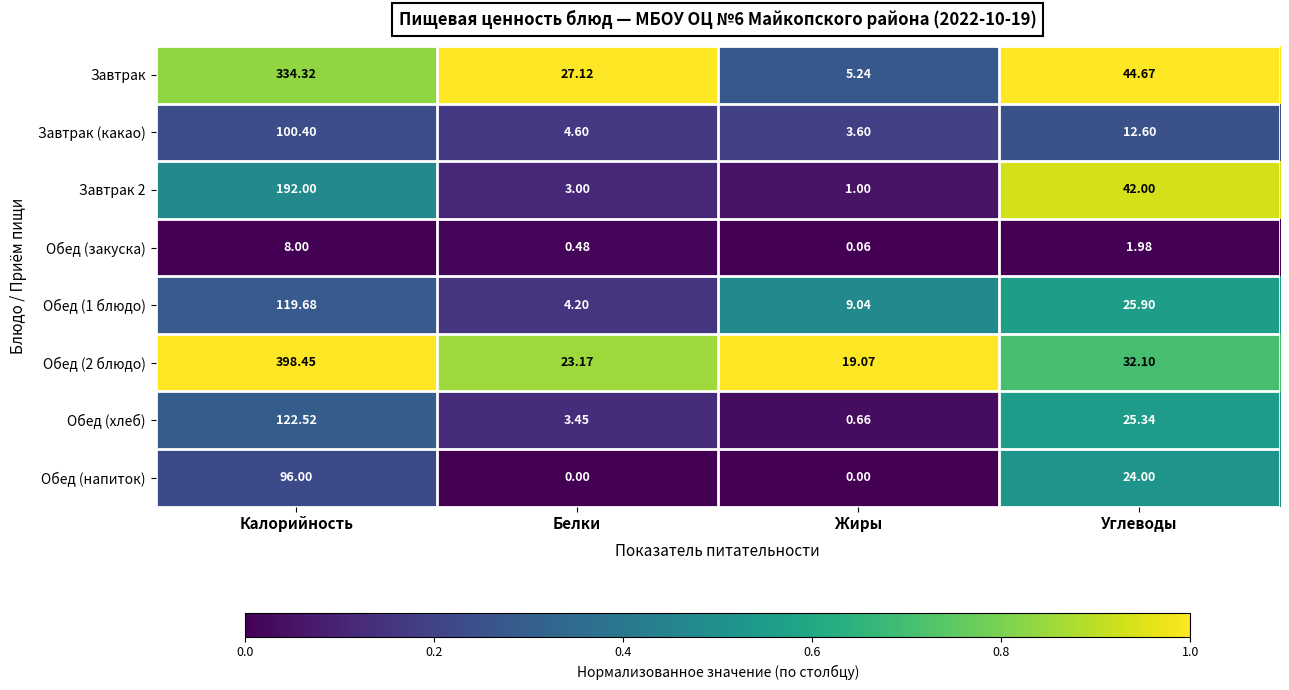

Where does the Обед (2 блюдо) series first go above 32?

Калорийность